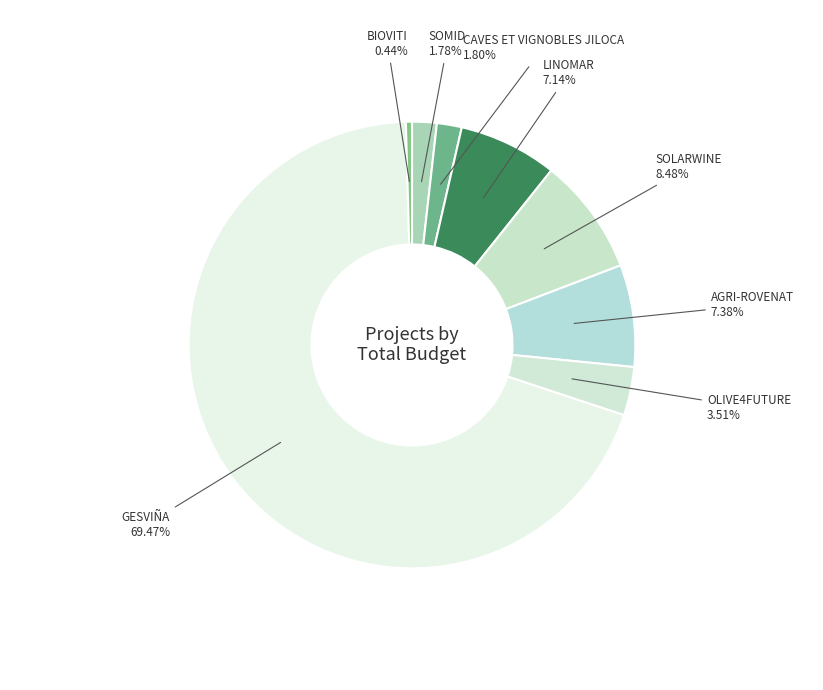

To the nearest percent, what portion does GESVIÑA represent?

69%